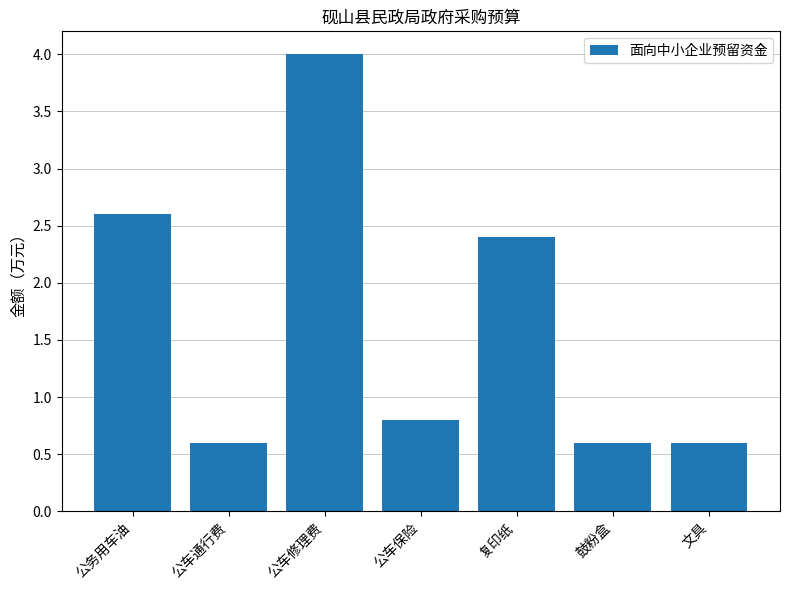

What value does the data have at 鼓粉盒?

0.6